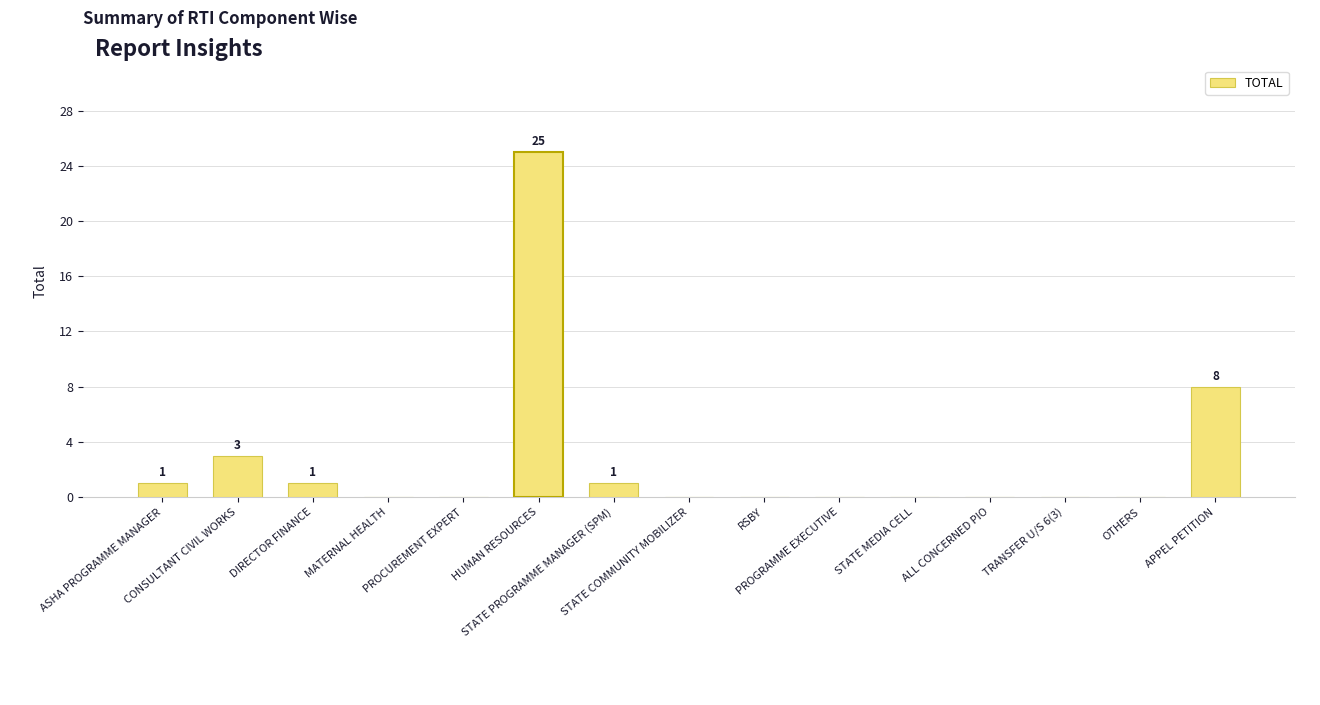

What is the sum of all values?

39